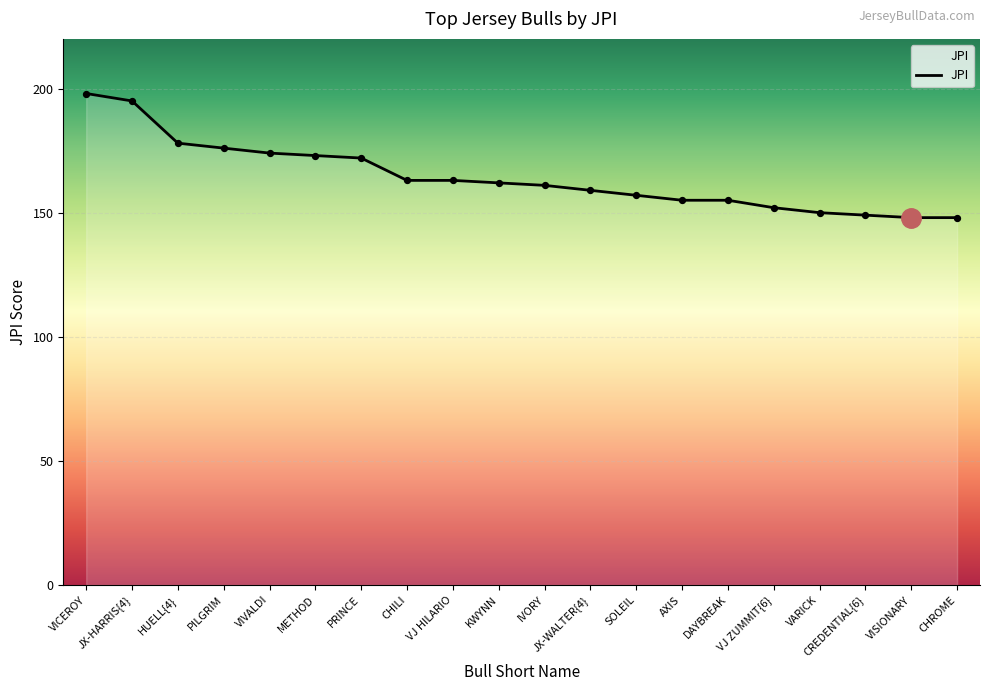

Approximately how many times larger is the value at DAYBREAK compared to VARICK?

1.0